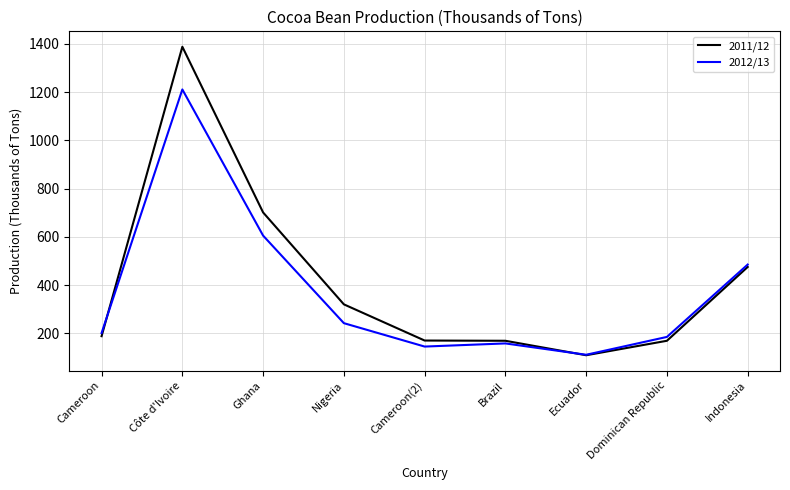

At which category is the sum across all series the highest?

Côte d'Ivoire